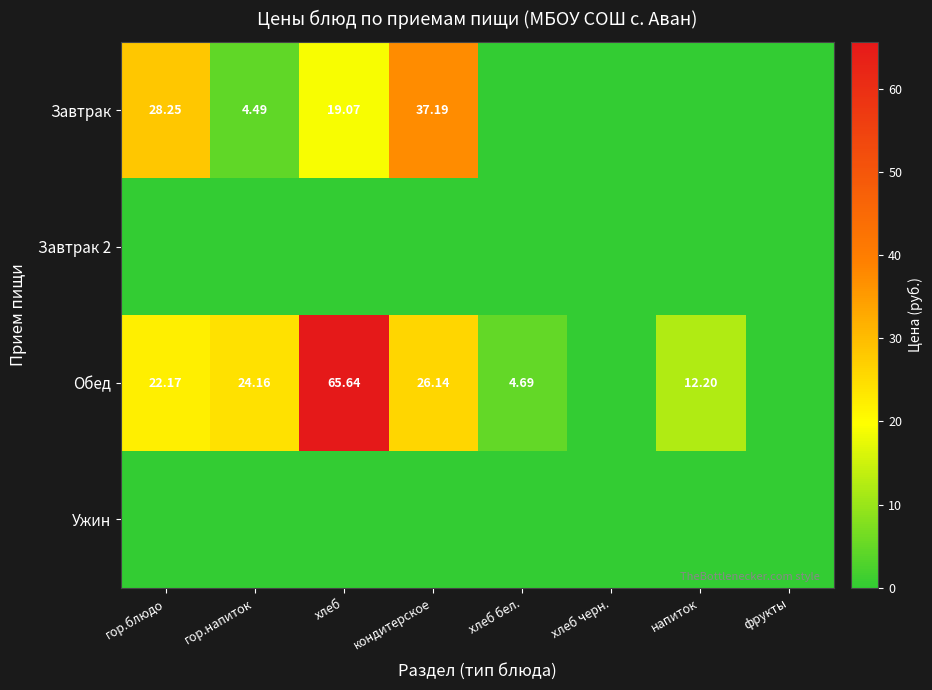

At how many categories does at least one series exceed 3?

6